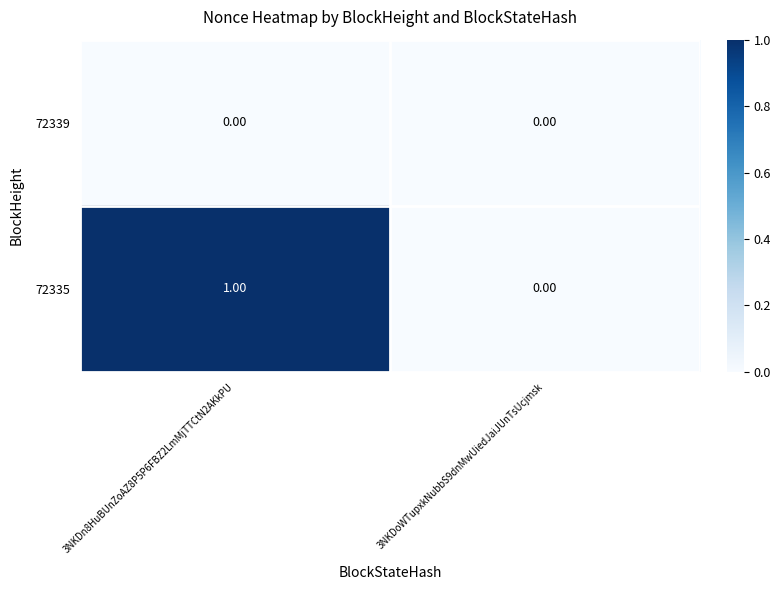

List the series in order of their overall mean, highest first.

72335, 72339